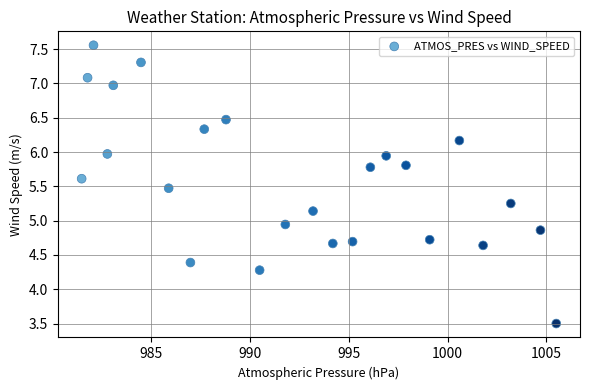

What is the range of Y values (max minus min)?

4.1